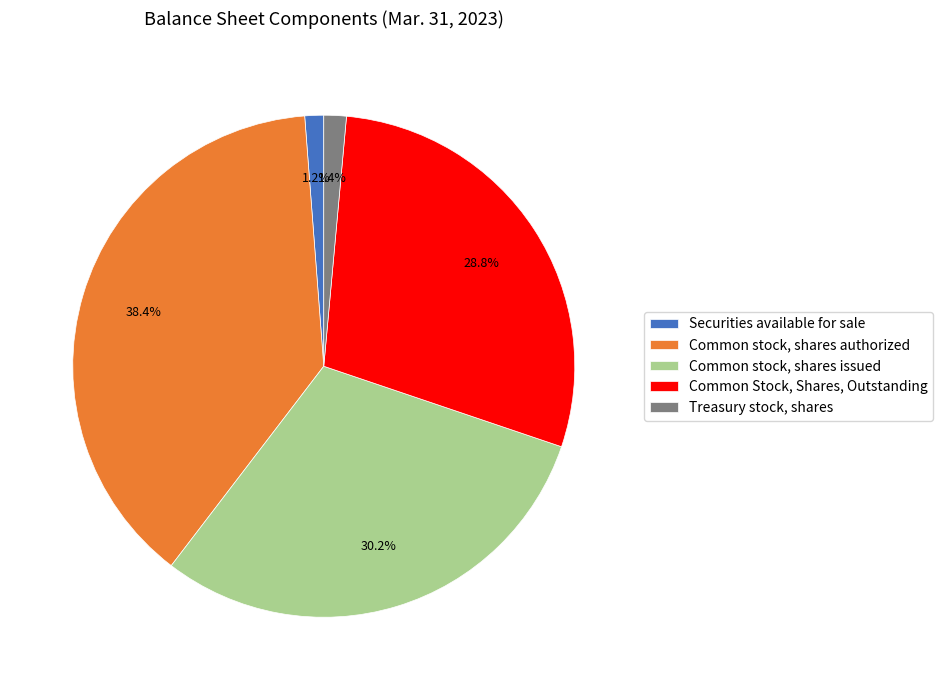

Is Treasury stock, shares the majority of the pie?

No